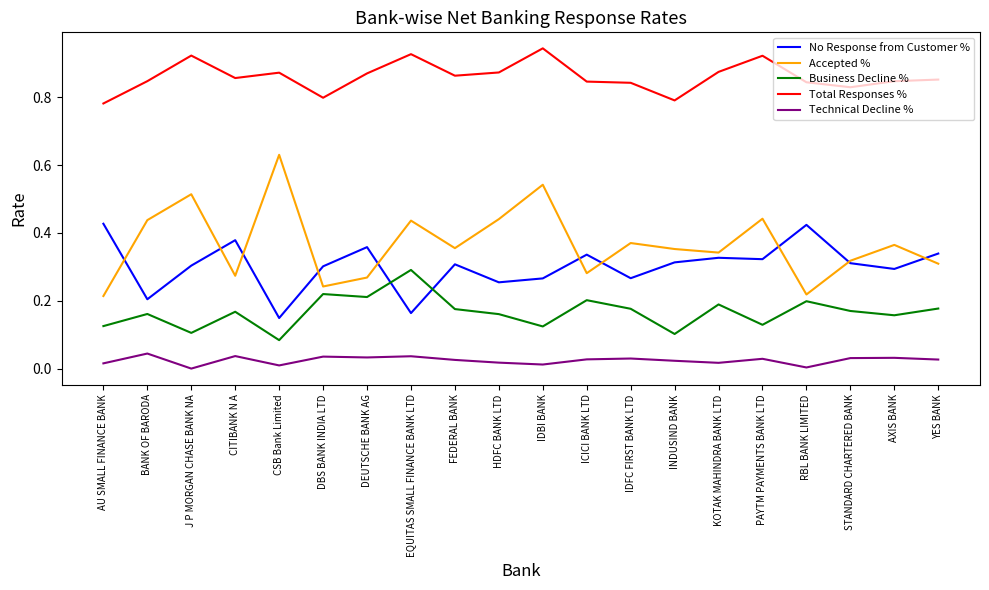

What is the total value across all series at PAYTM PAYMENTS BANK LTD?

1.8